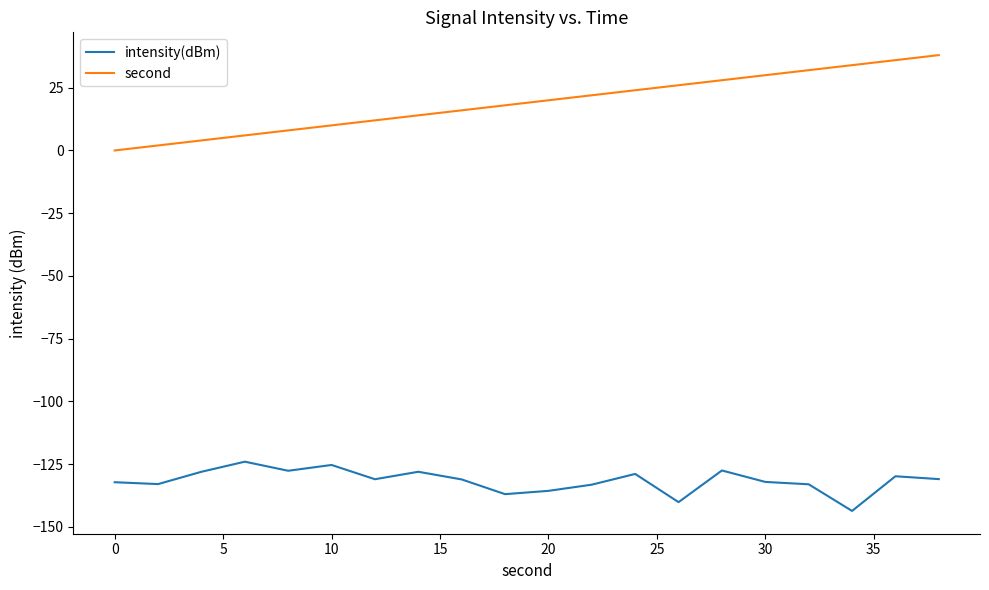

What is the minimum value shown in the chart?

-143.7